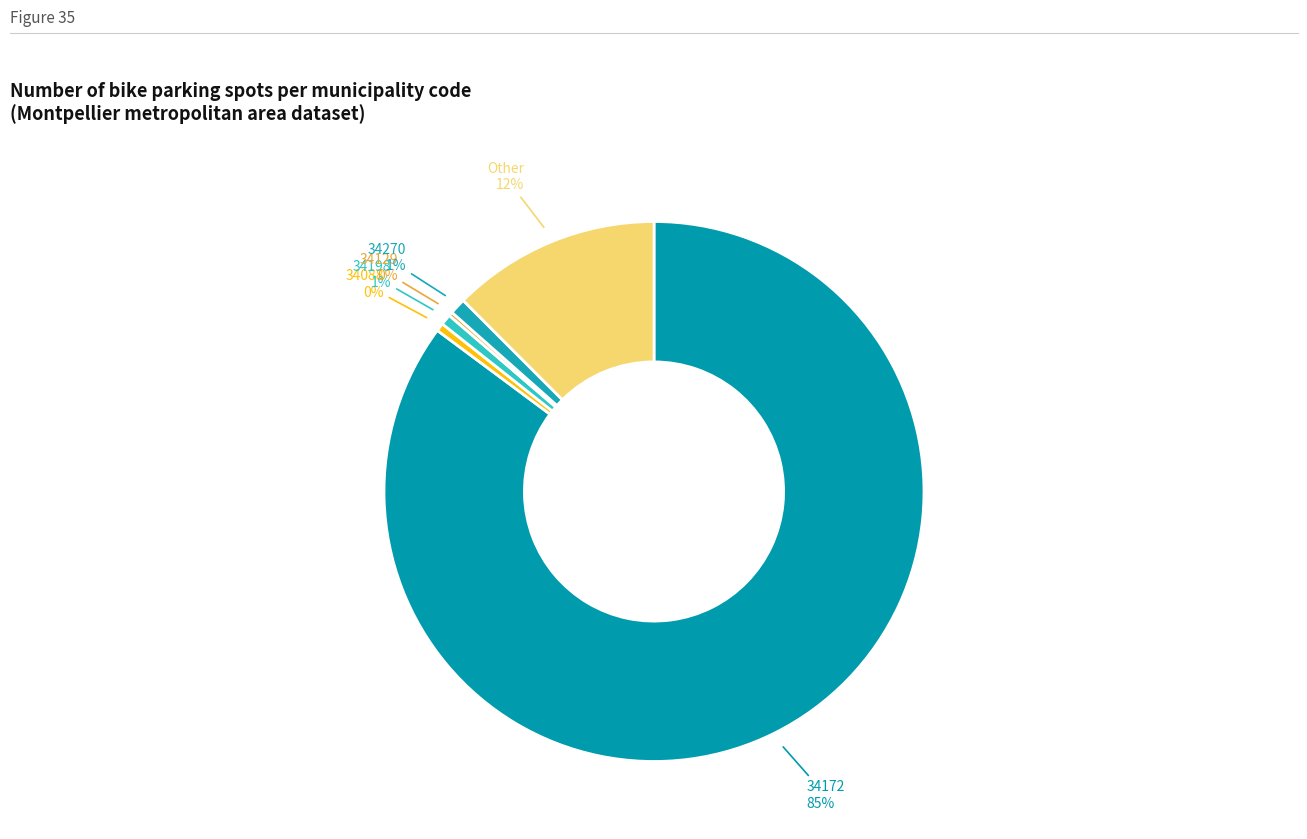

Rank the categories by value from lowest to highest.

34129, 34088, 34198, 34270, Other, 34172